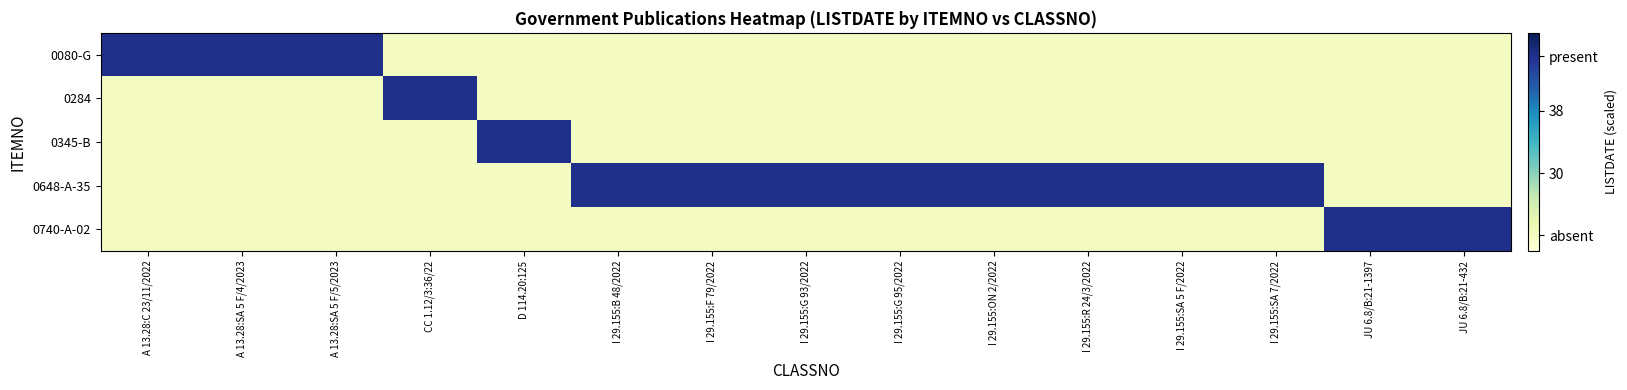

Reading left to right, list all the values displayed in this chart.

0080-G: A 13.28:C 23/11/2022=45	A 13.28:SA 5 F/4/2023=45	A 13.28:SA 5 F/5/2023=45	CC 1.12/3:36/22=22	D 114.20:125=22	I 29.155:B 48/2022=22	I 29.155:F 79/2022=22	I 29.155:G 93/2022=22	I 29.155:G 95/2022=22	I 29.155:ON 2/2022=22	I 29.155:R 24/3/2022=22	I 29.155:SA 5 F/2022=22	I 29.155:SA 7/2022=22	JU 6.8/B:21-1397=22	JU 6.8/B:21-432=22
0284: A 13.28:C 23/11/2022=22	A 13.28:SA 5 F/4/2023=22	A 13.28:SA 5 F/5/2023=22	CC 1.12/3:36/22=45	D 114.20:125=22	I 29.155:B 48/2022=22	I 29.155:F 79/2022=22	I 29.155:G 93/2022=22	I 29.155:G 95/2022=22	I 29.155:ON 2/2022=22	I 29.155:R 24/3/2022=22	I 29.155:SA 5 F/2022=22	I 29.155:SA 7/2022=22	JU 6.8/B:21-1397=22	JU 6.8/B:21-432=22
0345-B: A 13.28:C 23/11/2022=22	A 13.28:SA 5 F/4/2023=22	A 13.28:SA 5 F/5/2023=22	CC 1.12/3:36/22=22	D 114.20:125=45	I 29.155:B 48/2022=22	I 29.155:F 79/2022=22	I 29.155:G 93/2022=22	I 29.155:G 95/2022=22	I 29.155:ON 2/2022=22	I 29.155:R 24/3/2022=22	I 29.155:SA 5 F/2022=22	I 29.155:SA 7/2022=22	JU 6.8/B:21-1397=22	JU 6.8/B:21-432=22
0648-A-35: A 13.28:C 23/11/2022=22	A 13.28:SA 5 F/4/2023=22	A 13.28:SA 5 F/5/2023=22	CC 1.12/3:36/22=22	D 114.20:125=22	I 29.155:B 48/2022=45	I 29.155:F 79/2022=45	I 29.155:G 93/2022=45	I 29.155:G 95/2022=45	I 29.155:ON 2/2022=45	I 29.155:R 24/3/2022=45	I 29.155:SA 5 F/2022=45	I 29.155:SA 7/2022=45	JU 6.8/B:21-1397=22	JU 6.8/B:21-432=22
0740-A-02: A 13.28:C 23/11/2022=22	A 13.28:SA 5 F/4/2023=22	A 13.28:SA 5 F/5/2023=22	CC 1.12/3:36/22=22	D 114.20:125=22	I 29.155:B 48/2022=22	I 29.155:F 79/2022=22	I 29.155:G 93/2022=22	I 29.155:G 95/2022=22	I 29.155:ON 2/2022=22	I 29.155:R 24/3/2022=22	I 29.155:SA 5 F/2022=22	I 29.155:SA 7/2022=22	JU 6.8/B:21-1397=45	JU 6.8/B:21-432=45